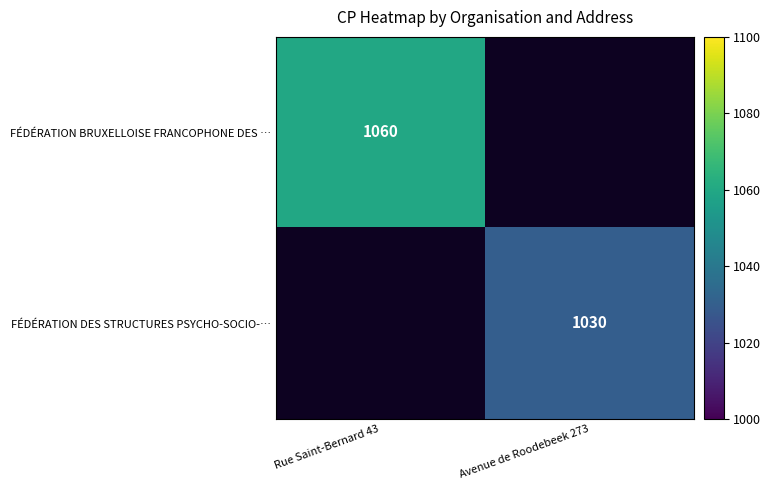

The FÉDÉRATION DES STRUCTURES PSYCHO-SOCIO-… series shows 268 at Avenue de Roodebeek 273. True or false?

False